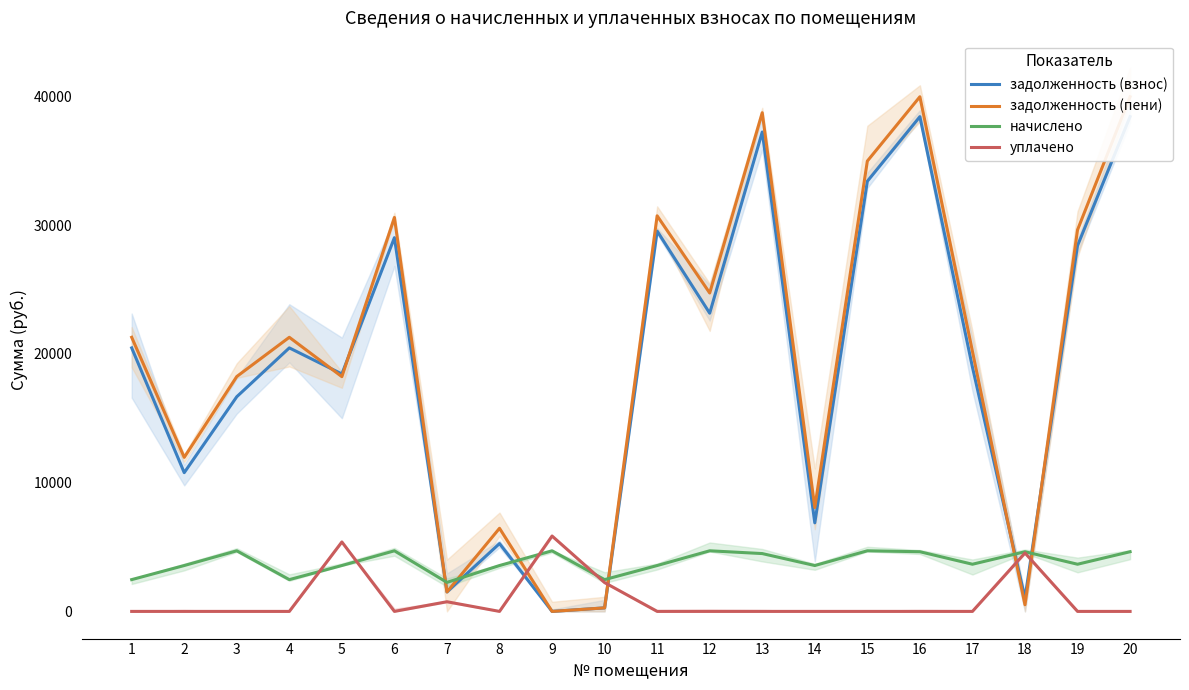

At 16, list the series in order from smallest to largest.

уплачено, начислено, задолженность (взнос), задолженность (пени)